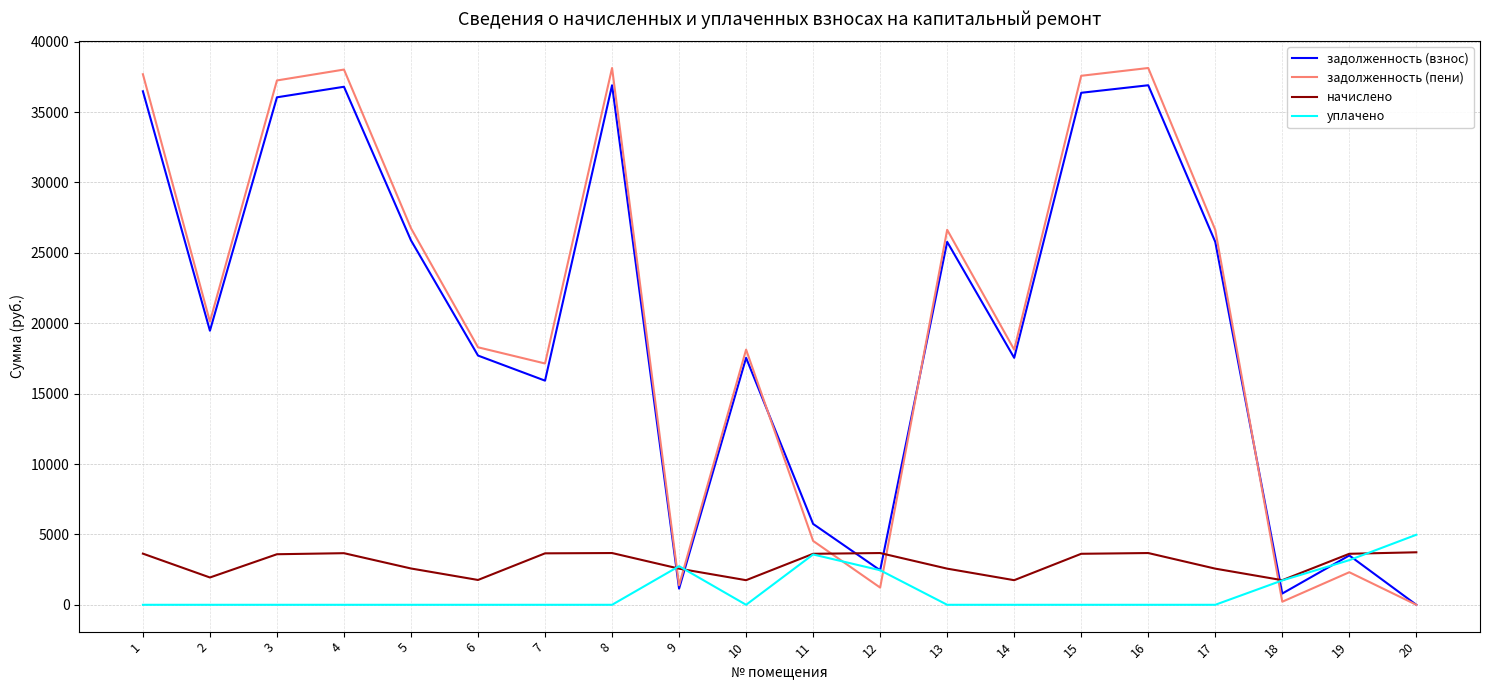

Does the chart have visible grid lines?

Yes